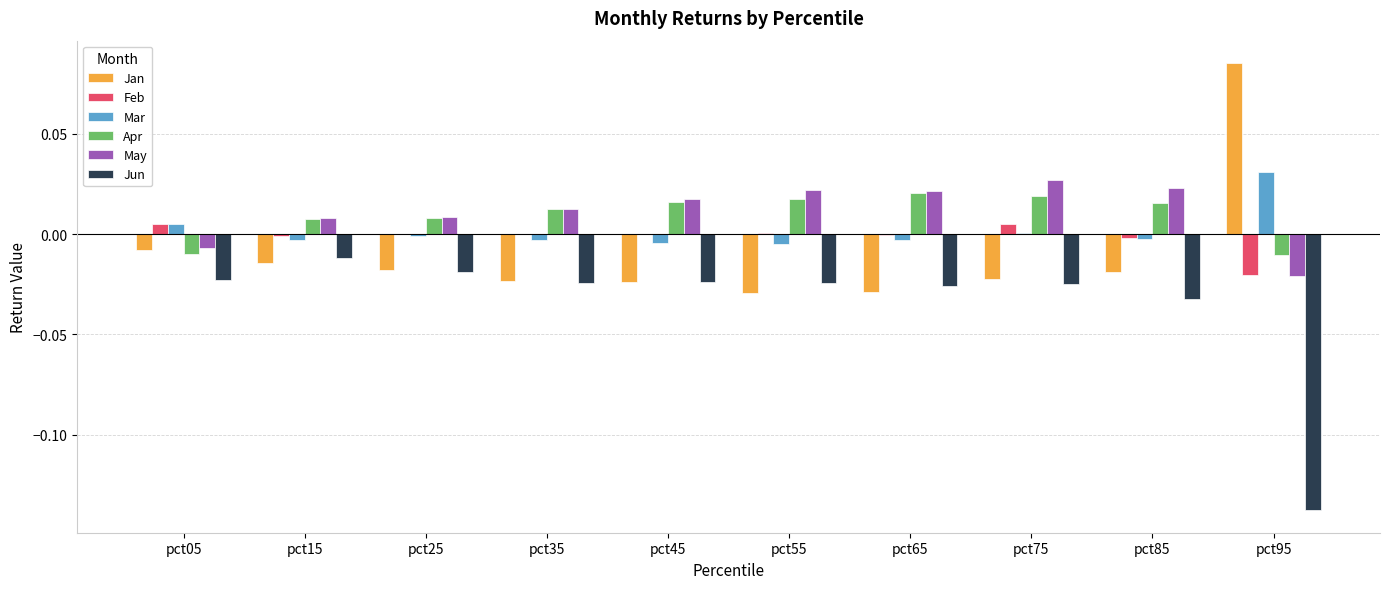

Is the value of Feb at pct45 greater than the value of Jun at pct85?

Yes